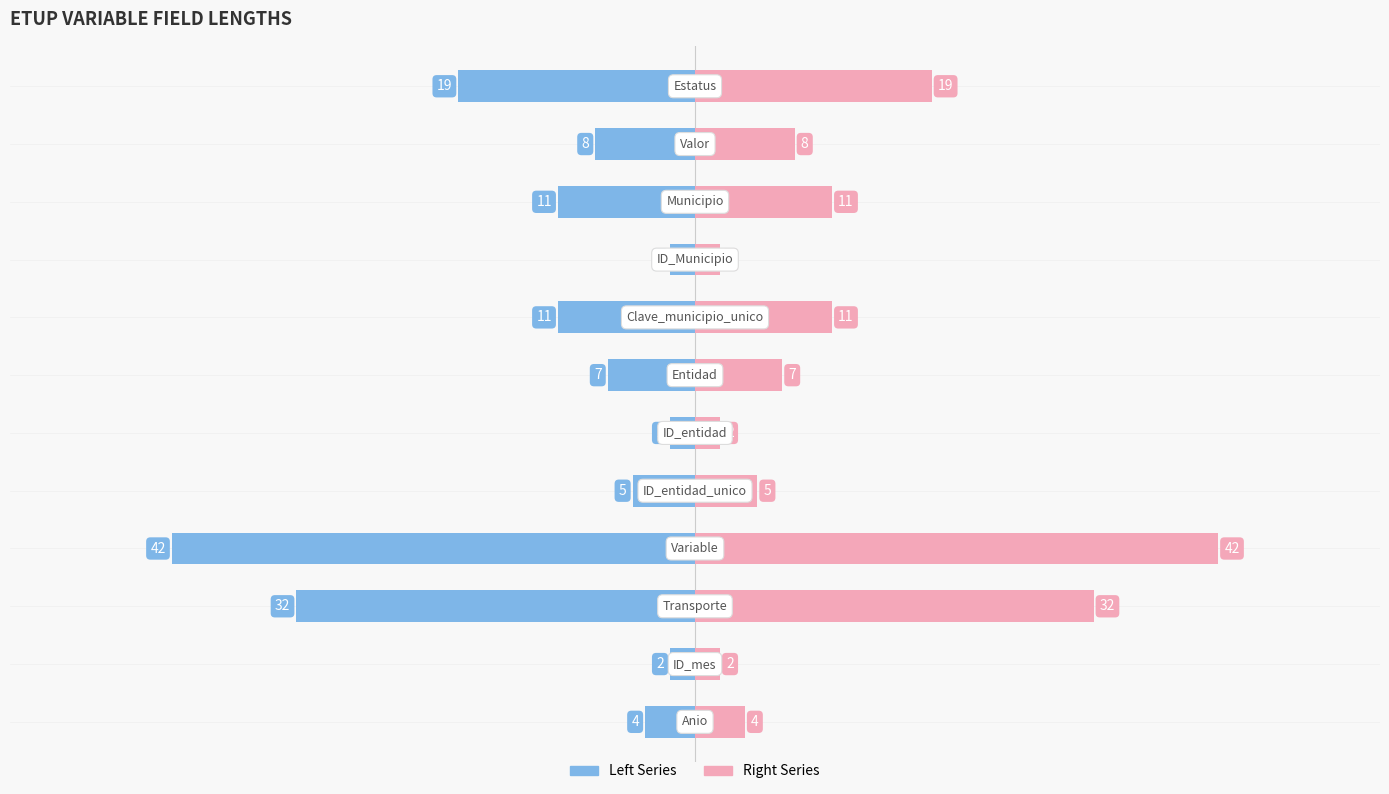

Which has a higher value, 10 or 11?

10